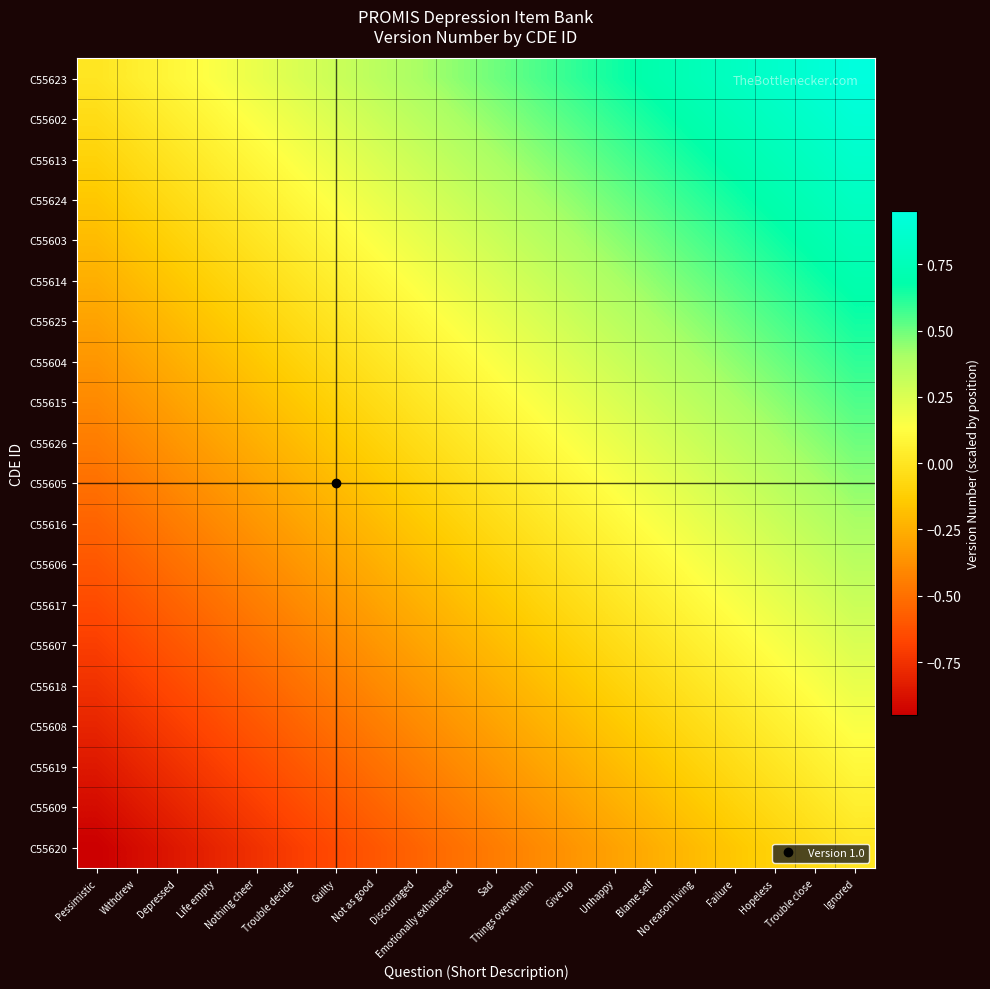

At which category is the sum across all series the highest?

Ignored